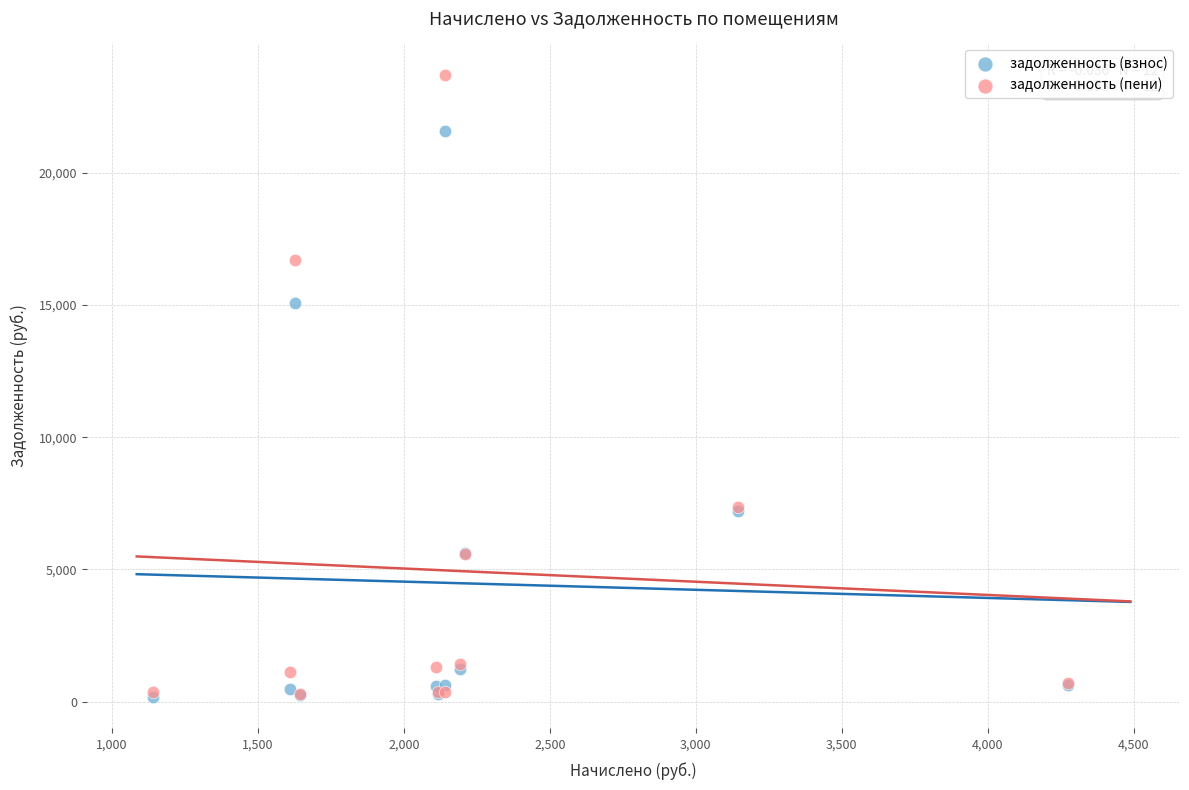

In the задолженность (пени) series, what Y value is closest to 11991?

7355.5